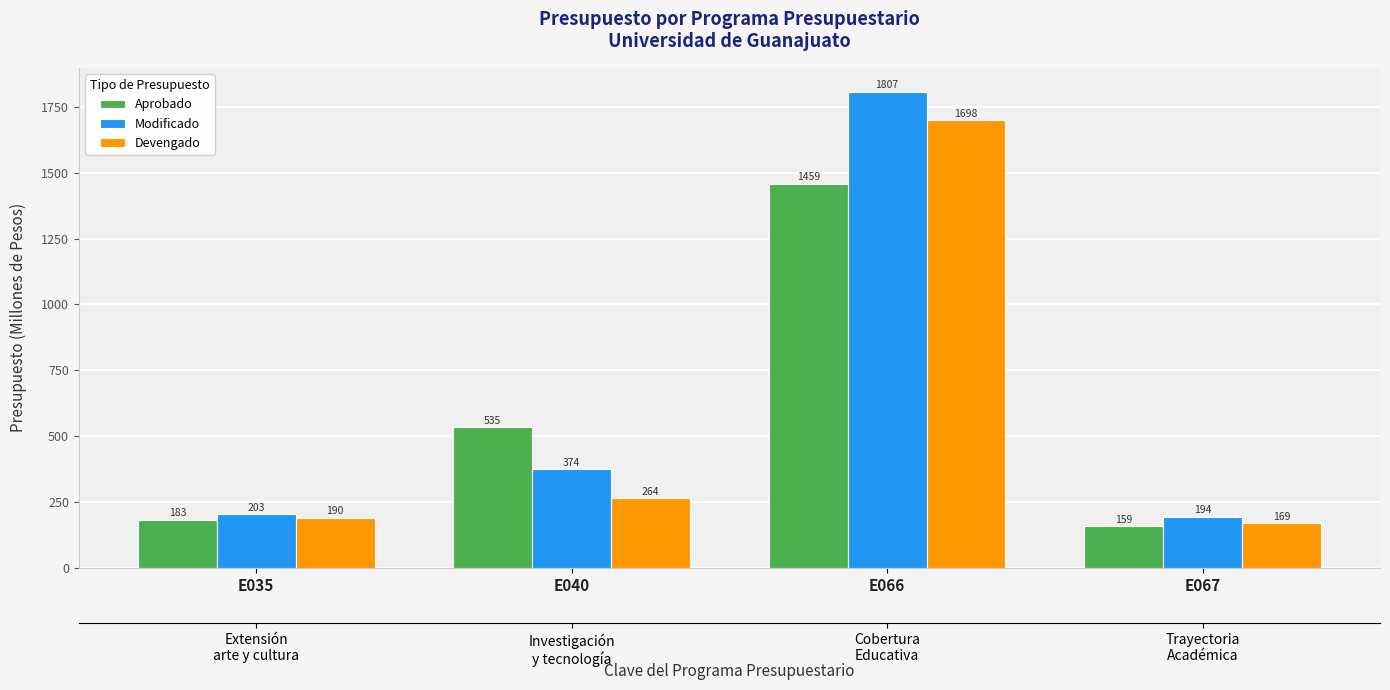

Is it true that Aprobado equals 239.6 at E067?

False